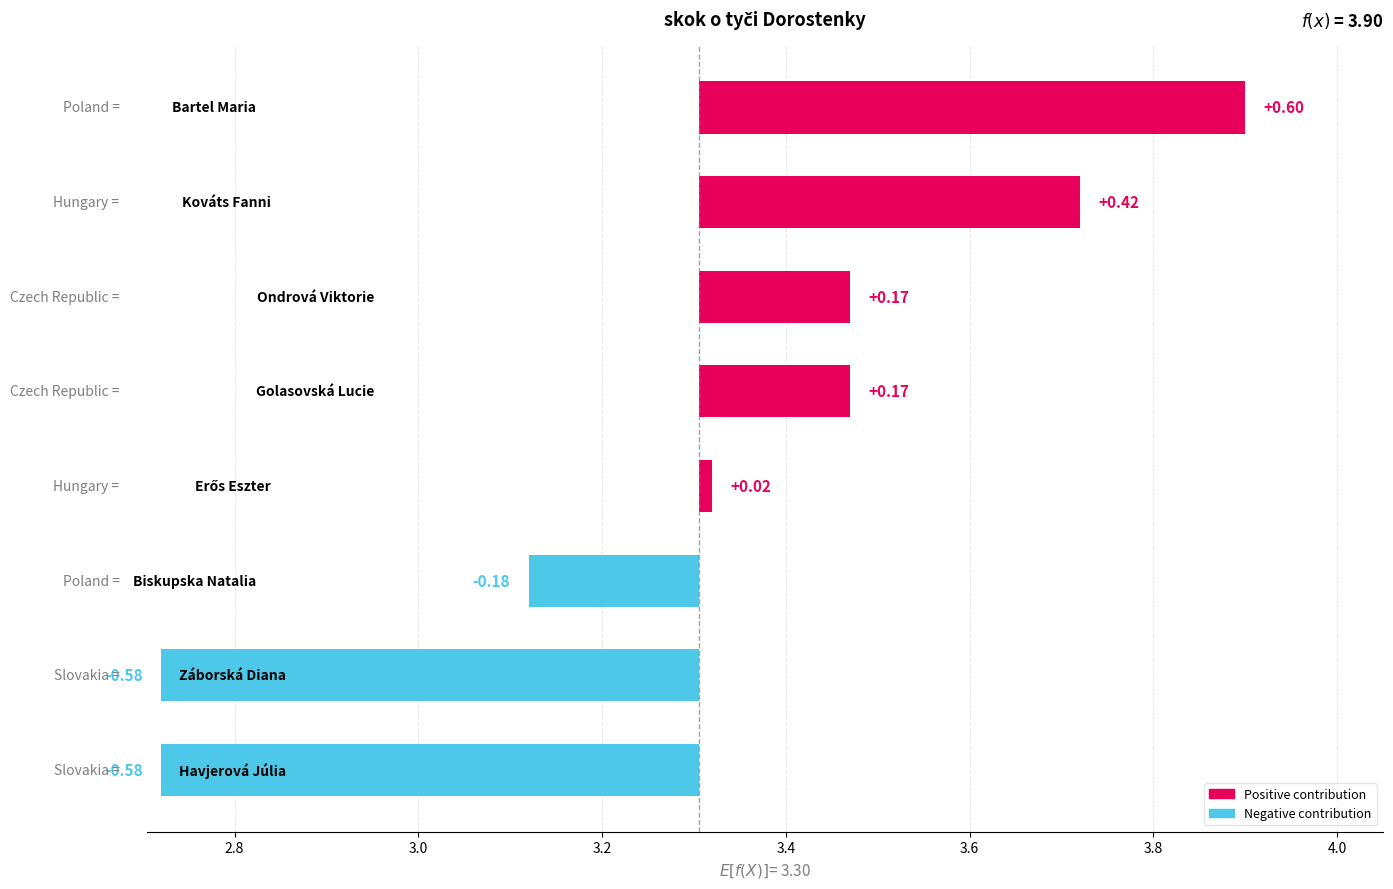

Rank the categories by value from lowest to highest.

Záborská Diana, Havjerová Júlia, Biskupska Natalia, Erős Eszter, Ondrová Viktorie, Golasovská Lucie, Kováts Fanni, Bartel Maria